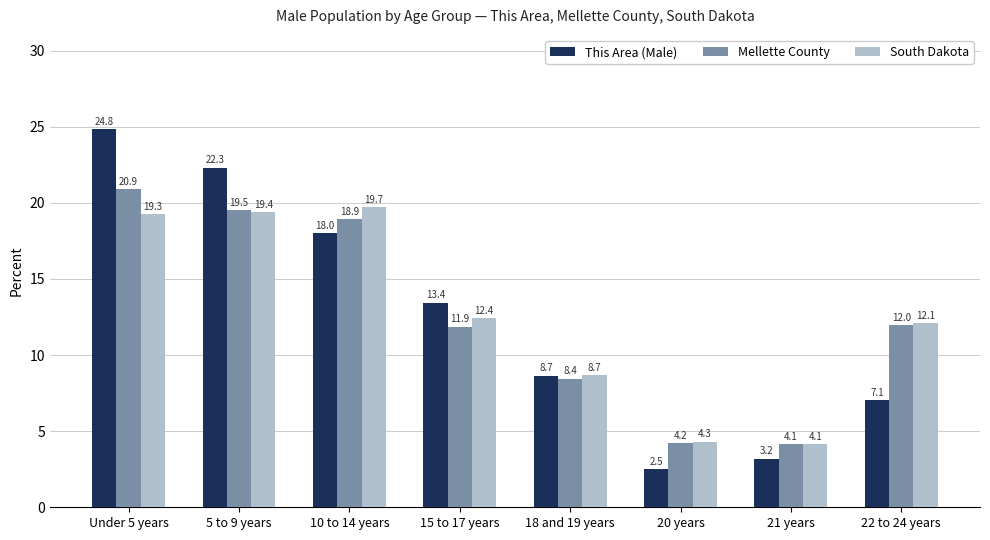

What is the label of the 2nd bar from the right?

21 years